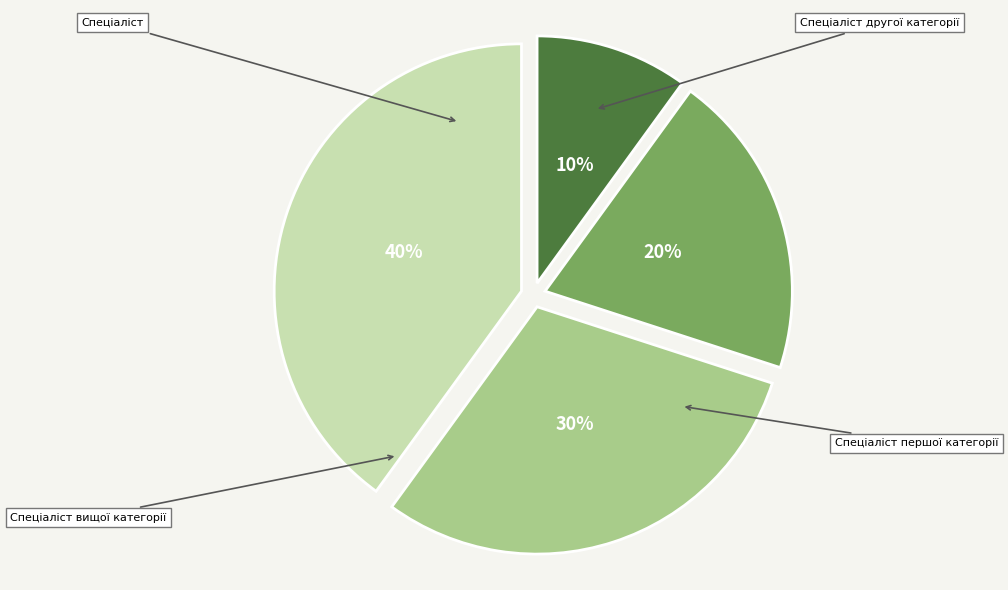

True or false: Спеціаліст першої категорії accounts for 30% of the total.

True